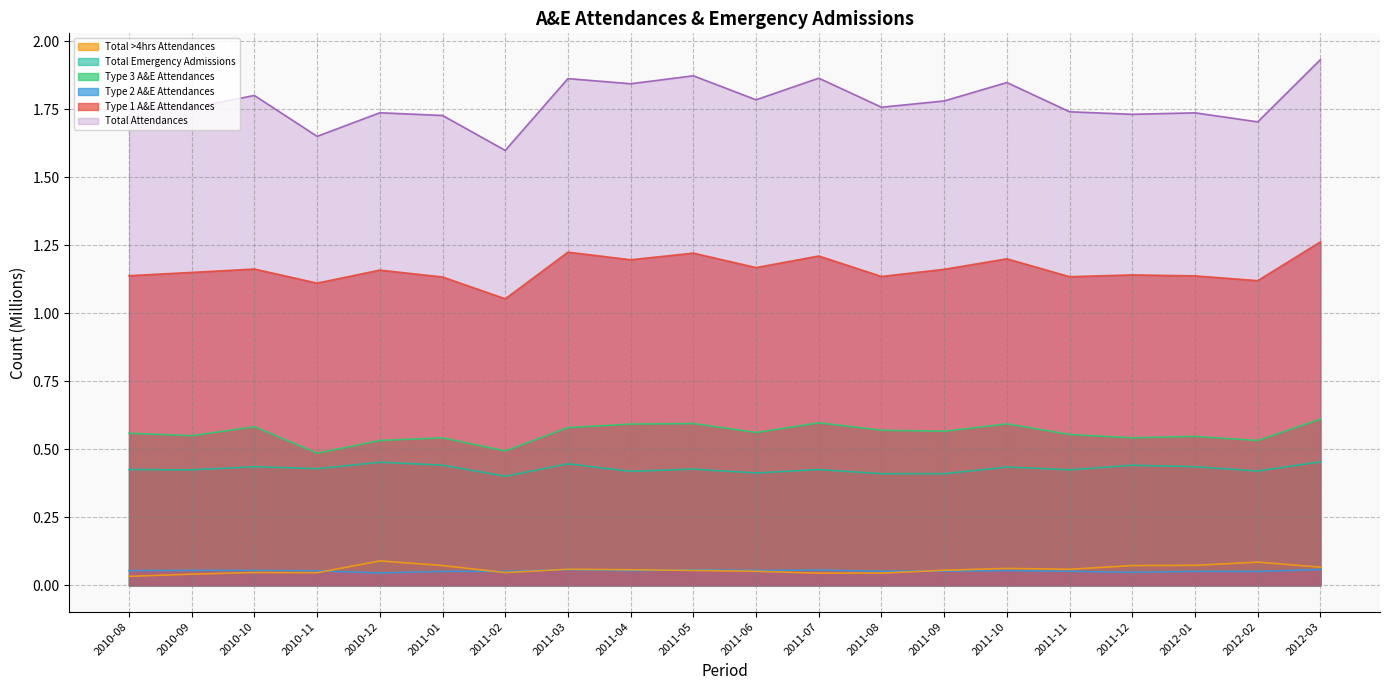

At how many categories does at least one series exceed 1?

20